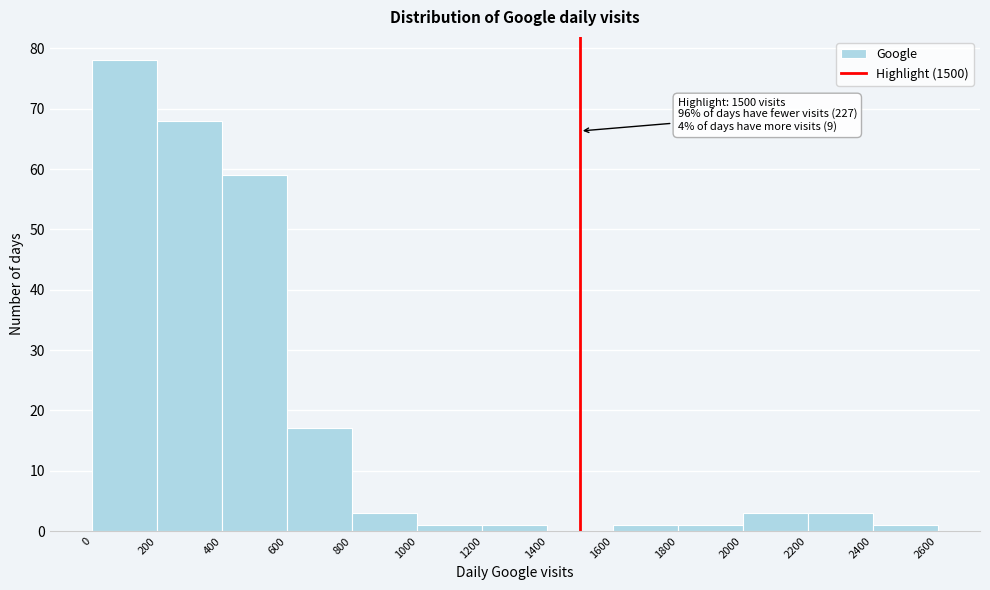

Which range on the x-axis has the tallest bar?

0 to 200